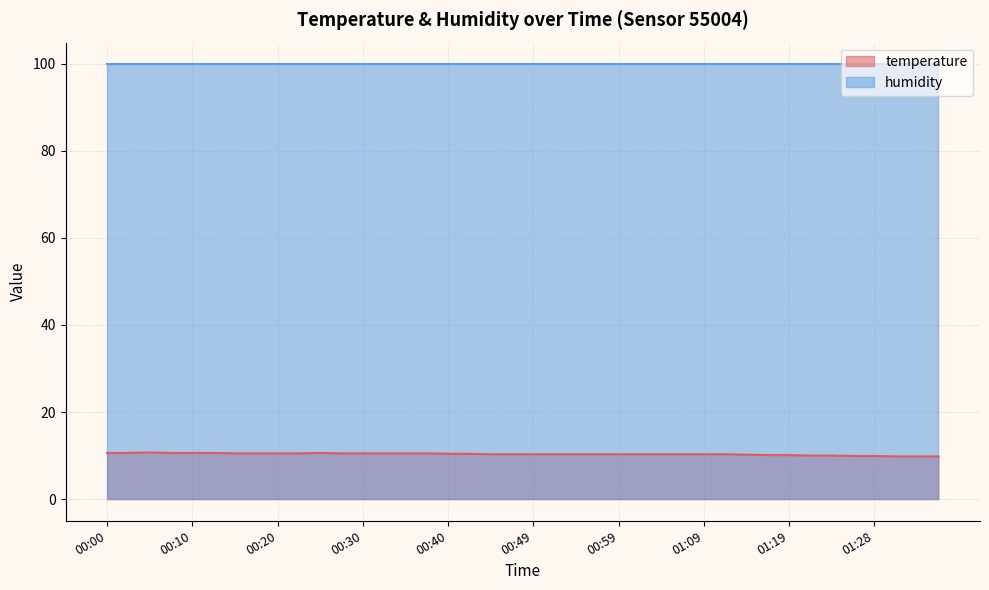

List the labels in order of value, largest first.

00:05, 00:00, 00:03, 00:08, 00:10, 00:13, 00:25, 00:15, 00:17, 00:20, 00:22, 00:27, 00:30, 00:32, 00:35, 00:37, 00:40, 00:42, 00:44, 00:47, 00:49, 00:52, 00:54, 00:57, 00:59, 01:01, 01:04, 01:06, 01:09, 01:11, 01:14, 01:16, 01:19, 01:21, 01:23, 01:26, 01:28, 01:31, 01:33, 01:36